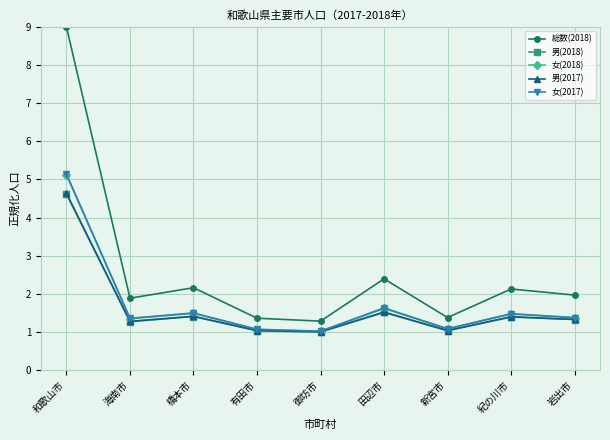

Where is the first local maximum for 総数(2018)?

橋本市